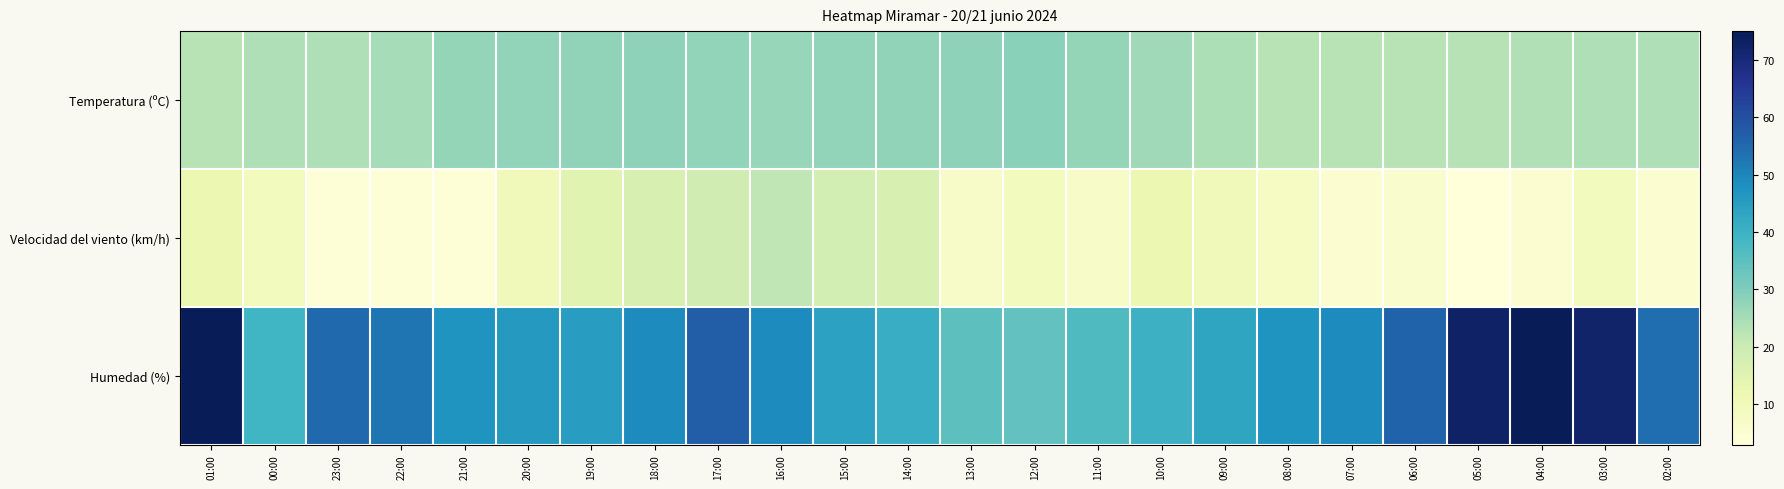

Which series changed the most between 09:00 and 06:00?

Humedad (%)